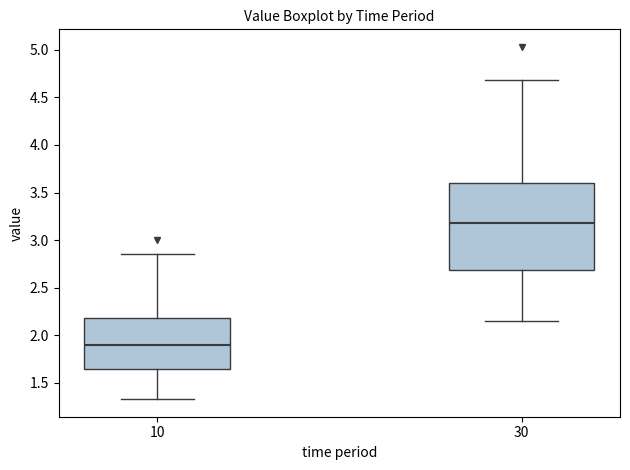

Reading left to right, read every box against the y-axis: the position of its median line, the range the box covers, and the ends of its whiskers. The values are not printed on the chart, so give them approximately, as read against the axis.

10: median 1.90, box 1.65 to 2.20, whiskers 1.35 to 2.85
30: median 3.20, box 2.70 to 3.60, whiskers 2.15 to 4.70